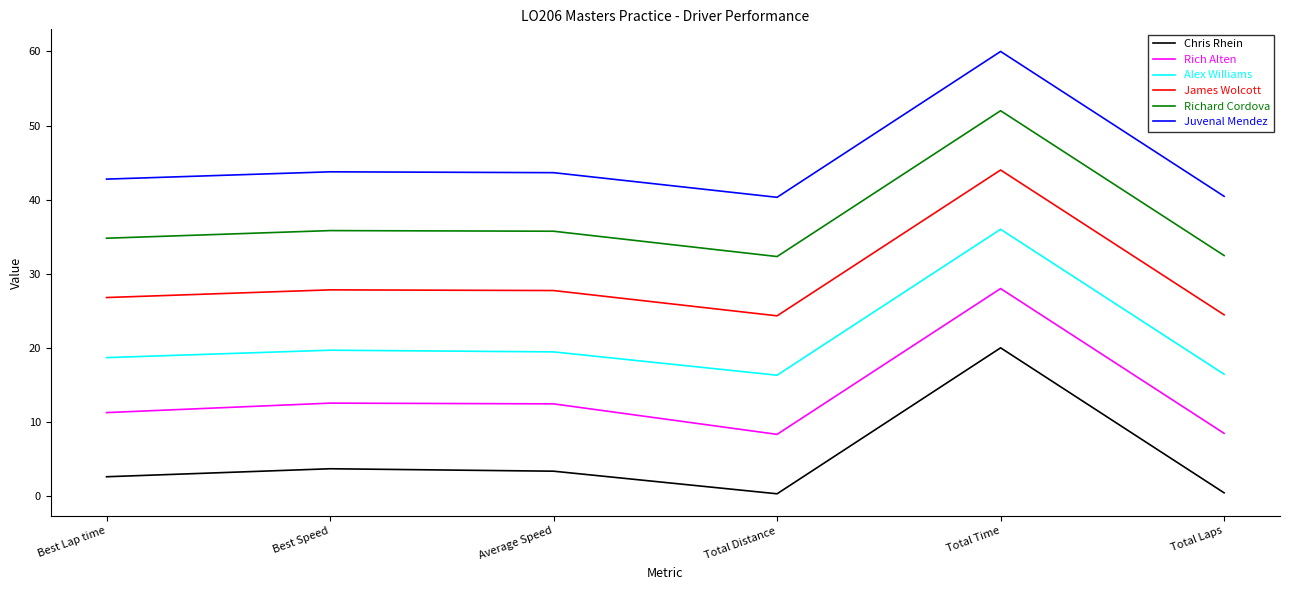

True or false: James Wolcott and Juvenal Mendez intersect in this chart.

False